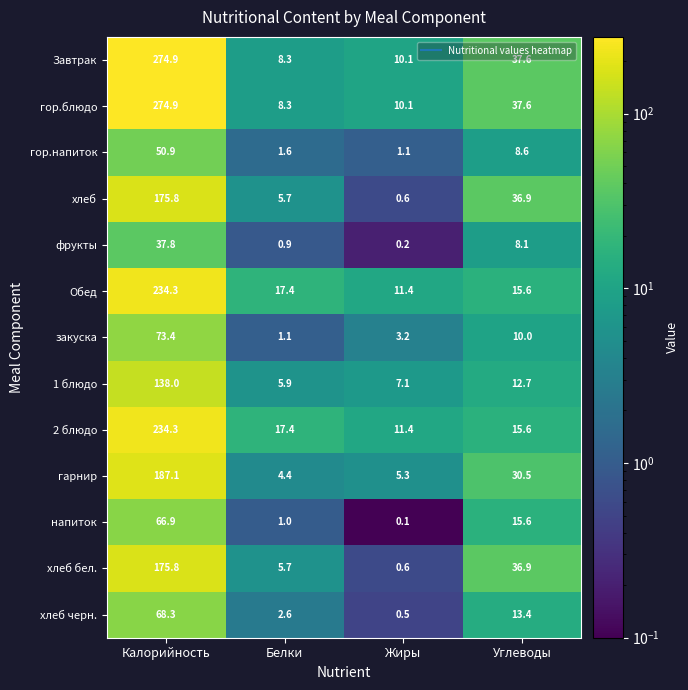

List the labels in order of фрукты value, smallest first.

Жиры, Белки, Углеводы, Калорийность